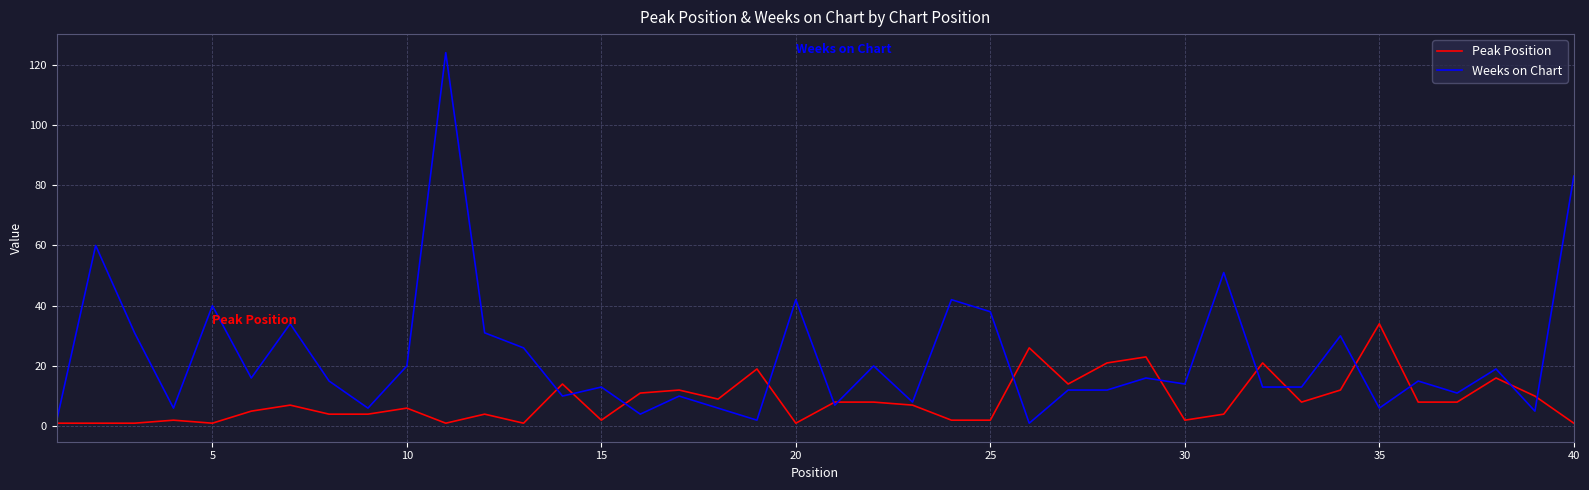

Which series has the widest spread of values?

Weeks on Chart